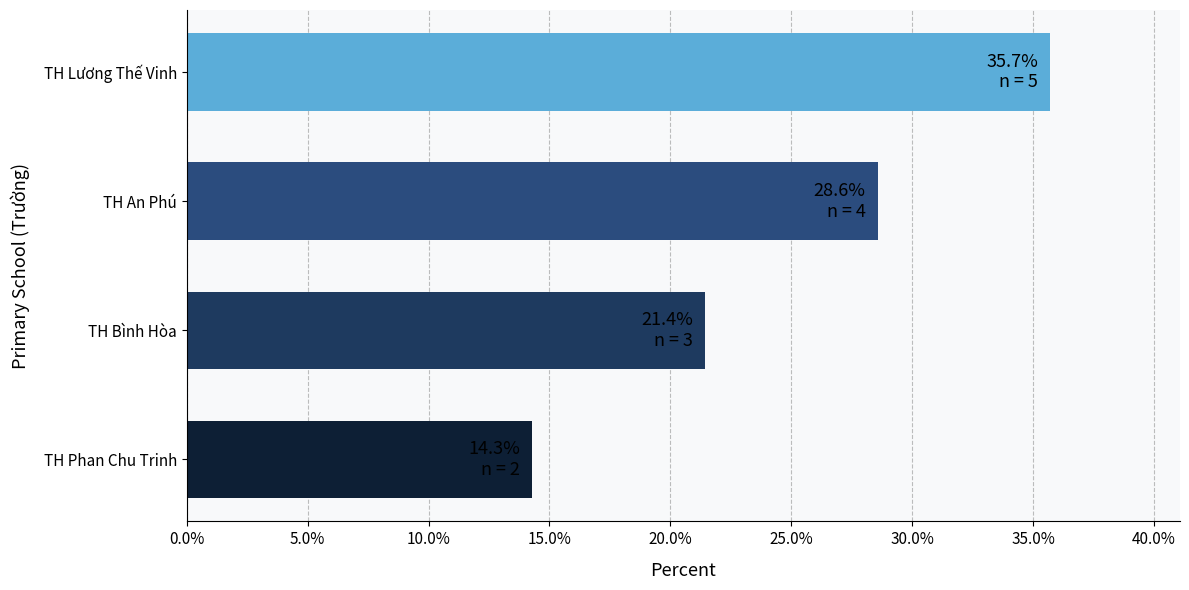

What position from the top is TH Lương Thế Vinh?

1